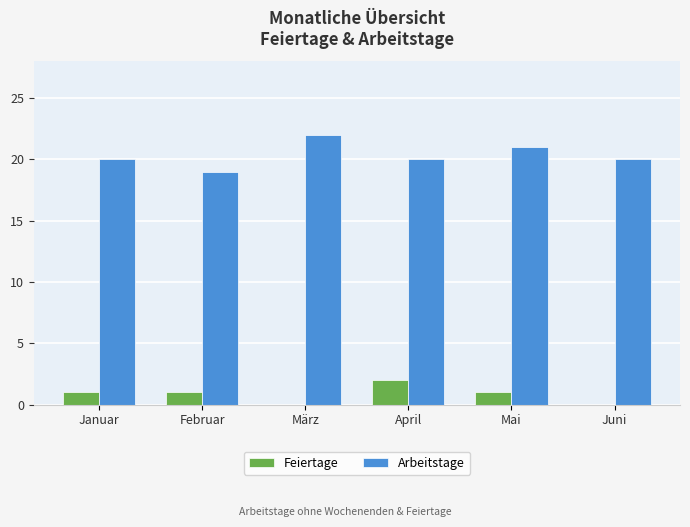

What is the sum of all Feiertage values?

5